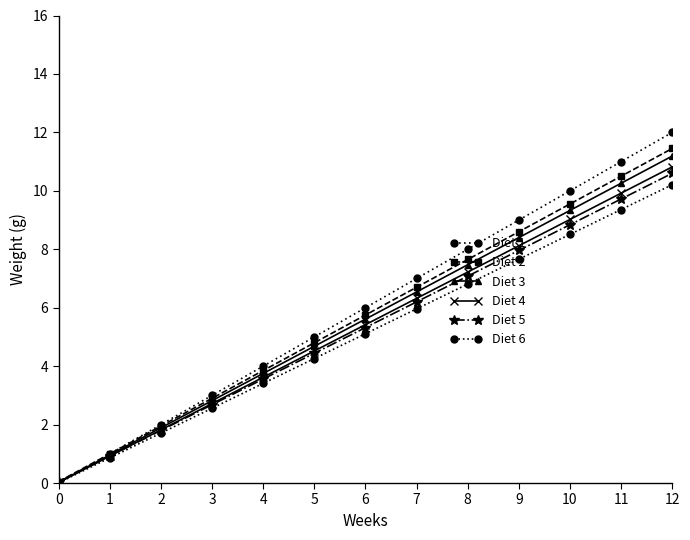

Is the value of Diet 3 at 9 greater than the value of Diet 4 at 1?

Yes